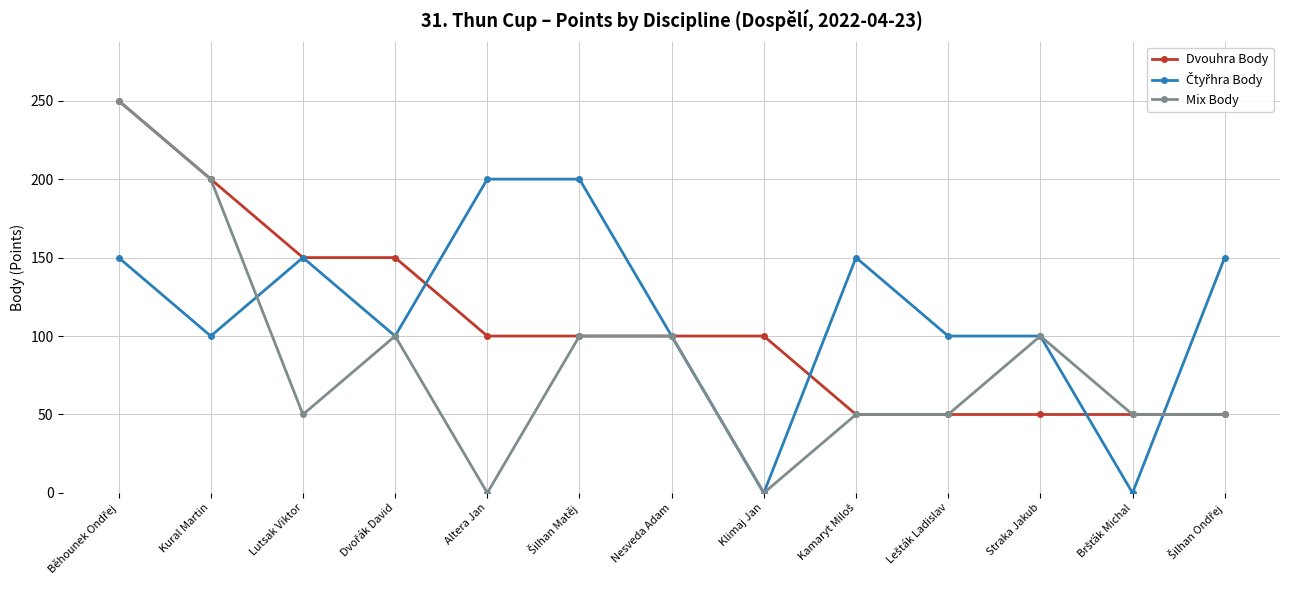

What is the sum of all Dvouhra Body values?

1400